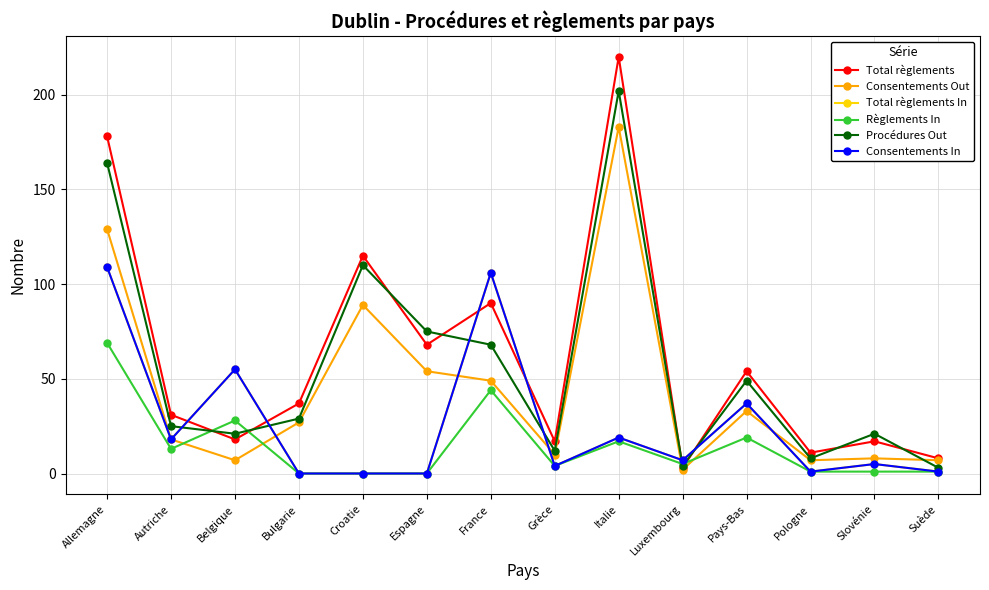

Does the chart have visible grid lines?

Yes